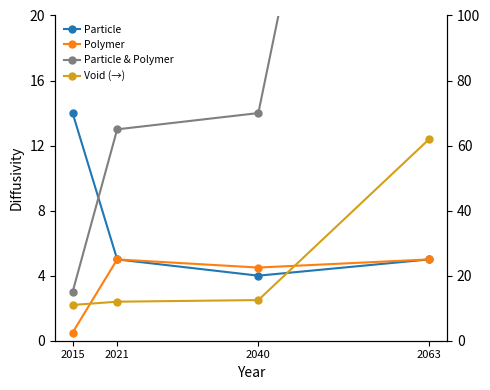

At which category does the chart reach its peak across all series?

2063